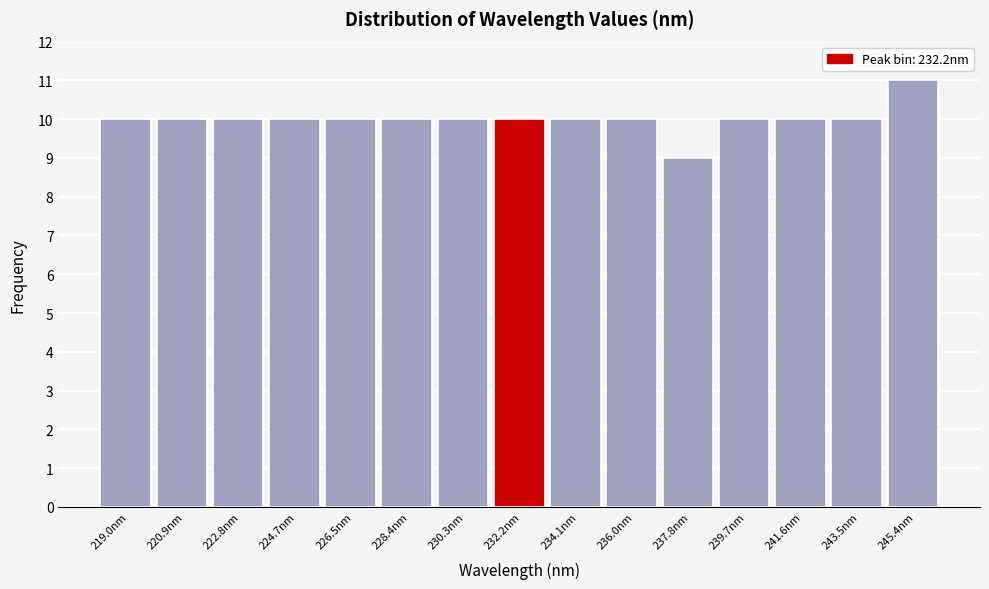

Reading left to right, transcribe this chart: for each bar, give the range it covers on the x-axis and its height. Neither the bar edges nor the heights are printed on the chart, so give them approximately, as read against the axes.

218.0 to 220.0: 10
220.0 to 221.8: 10
221.8 to 223.8: 10
223.8 to 225.6: 10
225.6 to 227.4: 10
227.4 to 229.4: 10
229.4 to 231.2: 10
231.2 to 233.2: 10
233.2 to 235.0: 10
235.0 to 237.0: 10
237.0 to 238.8: 9
238.8 to 240.6: 10
240.6 to 242.6: 10
242.6 to 244.4: 10
244.4 to 246.4: 11